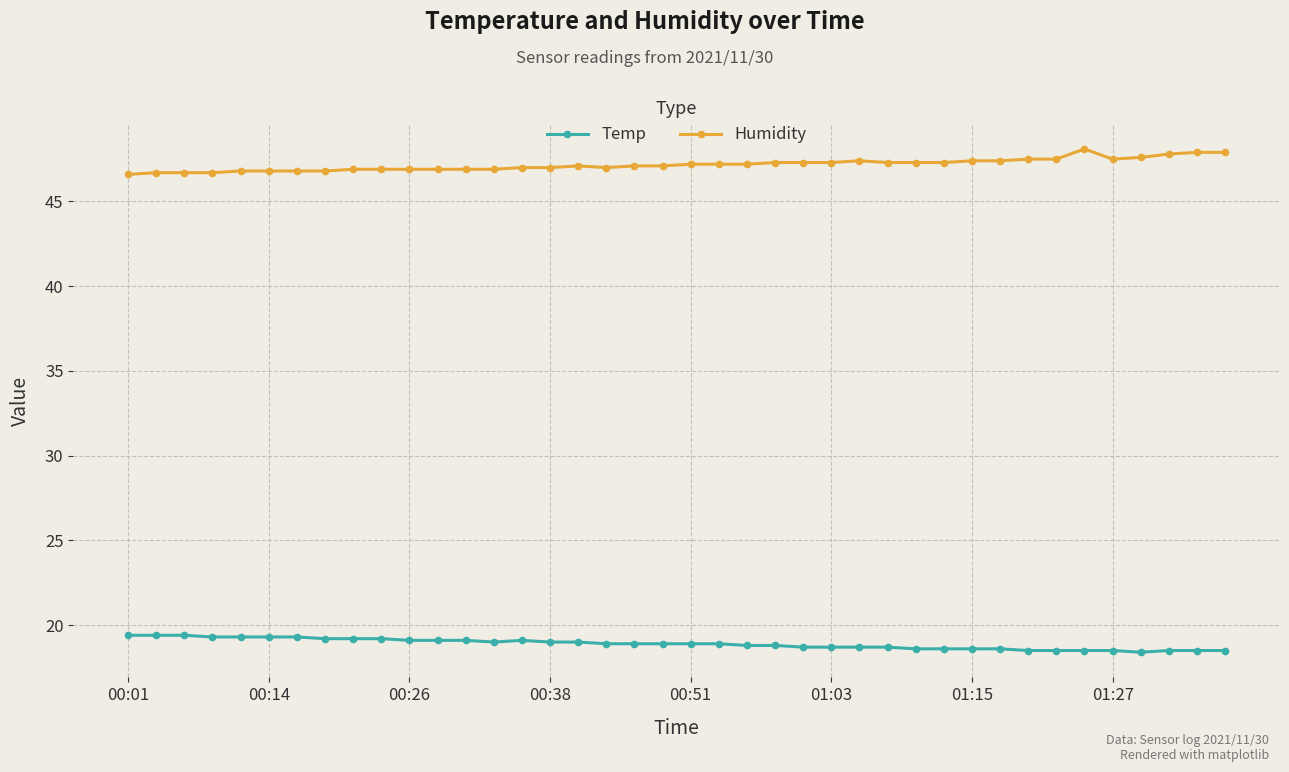

True or false: Temp and Humidity intersect in this chart.

False